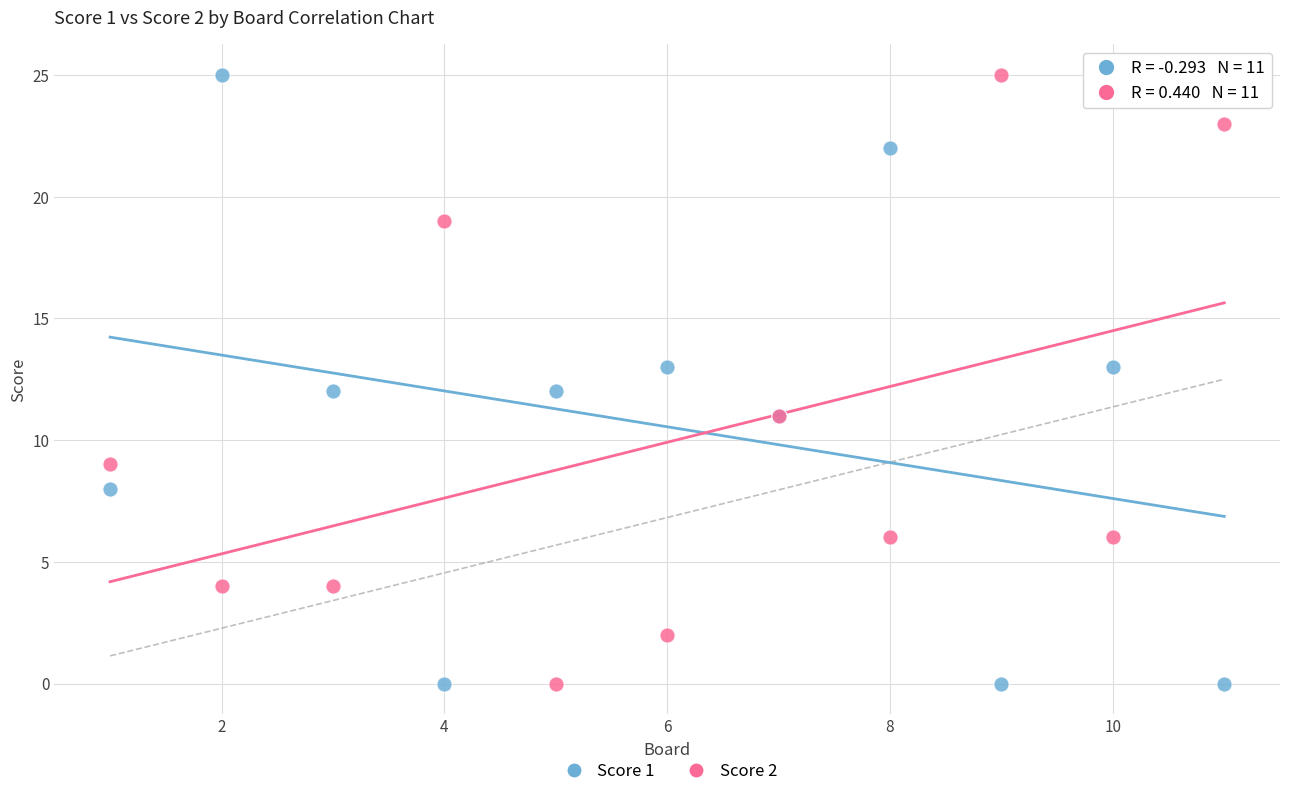

What are all the series names shown in the legend?

Score 1, Score 2